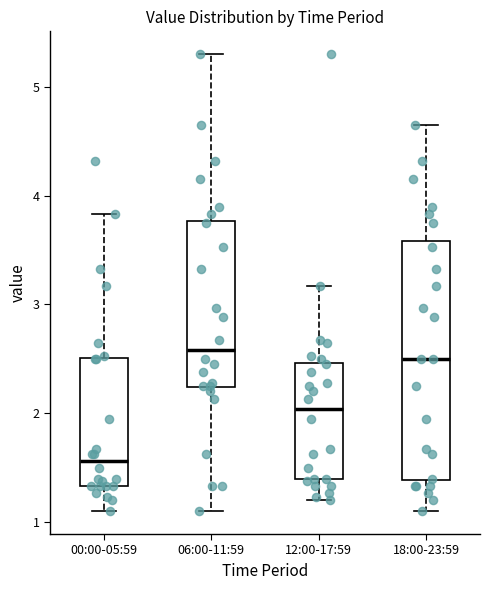

Reading left to right, read every box against the y-axis: the position of its median line, the range the box covers, and the ends of its whiskers. The values are not printed on the chart, so give them approximately, as read against the axis.

00:00-05:59: median 1.6, box 1.3 to 2.5, whiskers 1.1 to 3.8
06:00-11:59: median 2.6, box 2.2 to 3.8, whiskers 1.1 to 5.3
12:00-17:59: median 2.0, box 1.4 to 2.5, whiskers 1.2 to 3.2
18:00-23:59: median 2.5, box 1.4 to 3.6, whiskers 1.1 to 4.7